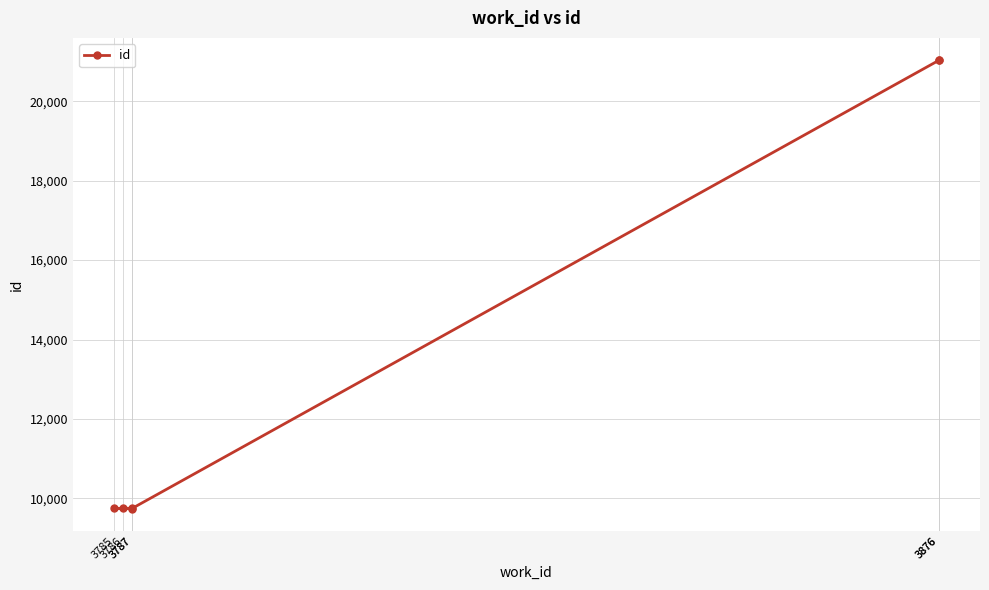

What value does the data have at 3786, to the nearest 10?

9750